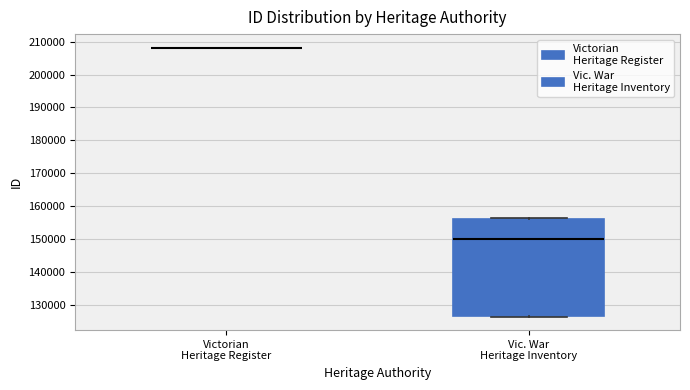

Comparing the boxes themselves (not the whiskers), which one is the tallest?

Vic. War Heritage Inventory